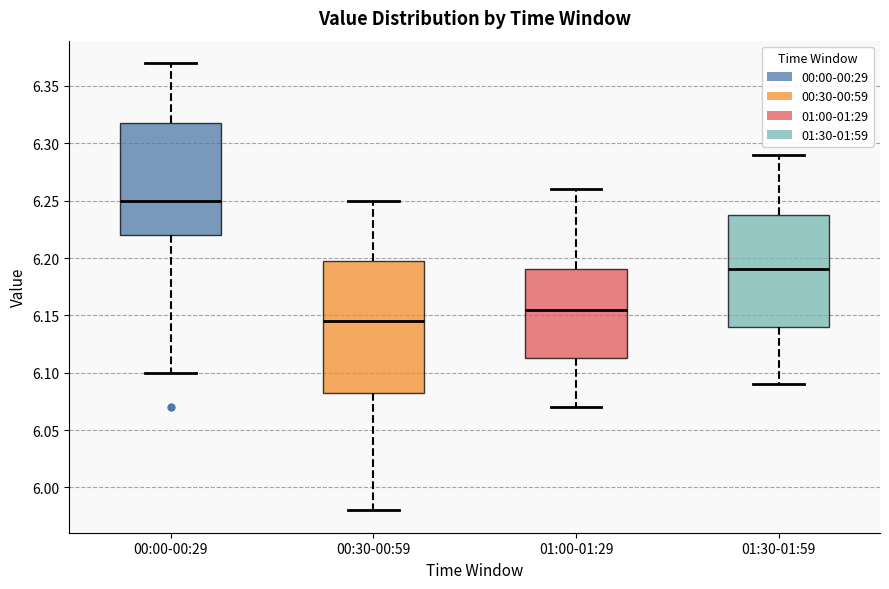

Reading left to right, transcribe this box plot: for each box, give where its median line is, the range the box spans, and where its two whiskers end, as read against the y-axis. The values are not printed on the chart, so give them approximately, as read against the axis.

00:00-00:29: median 6.250, box 6.220 to 6.320, whiskers 6.100 to 6.370
00:30-00:59: median 6.145, box 6.085 to 6.200, whiskers 5.980 to 6.250
01:00-01:29: median 6.155, box 6.115 to 6.190, whiskers 6.070 to 6.260
01:30-01:59: median 6.190, box 6.140 to 6.240, whiskers 6.090 to 6.290